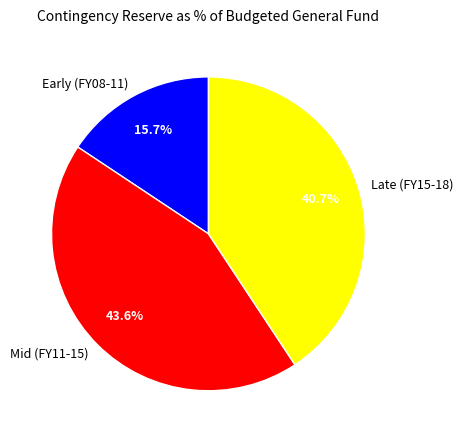

What is the smallest slice in the pie chart?

Early (FY08-11)